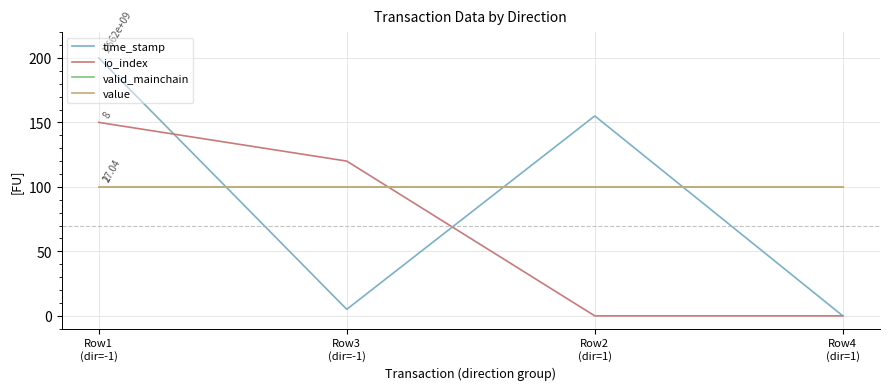

At which category is the sum across all series the highest?

Row1
(dir=-1)